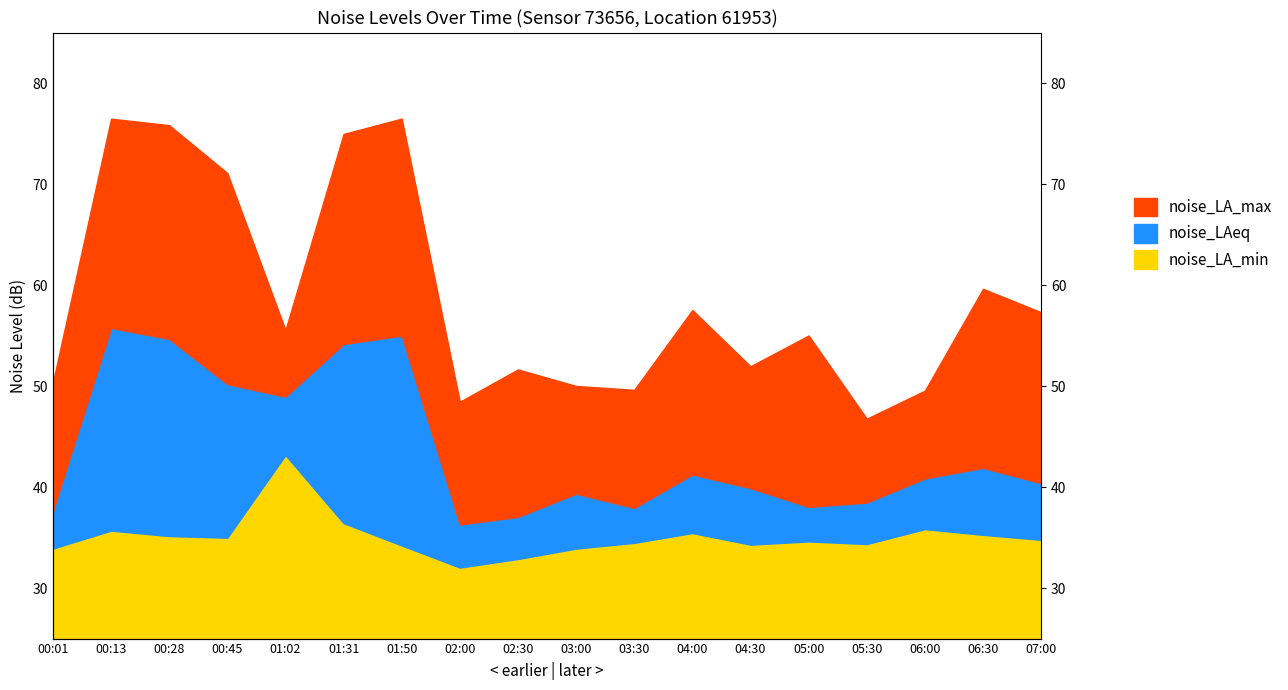

What is the spread (max minus min) of values at 05:30?

12.4